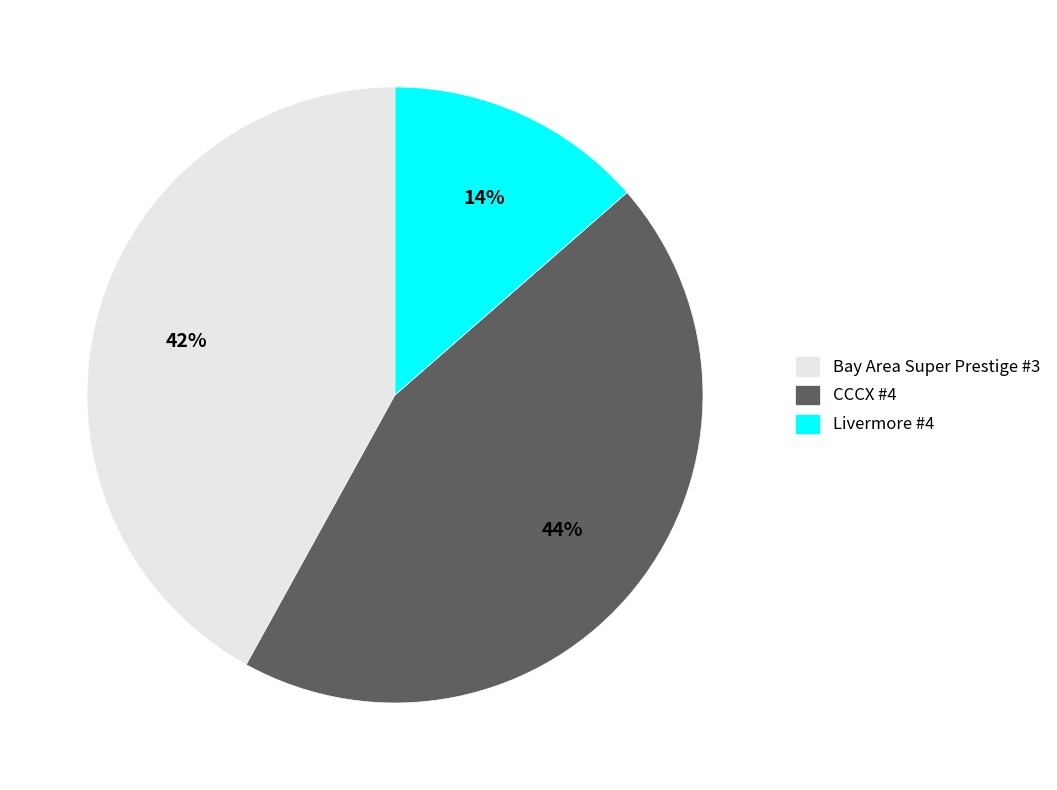

What is the ratio of the value at Livermore #4 to the value at Bay Area Super Prestige #3?

0.3